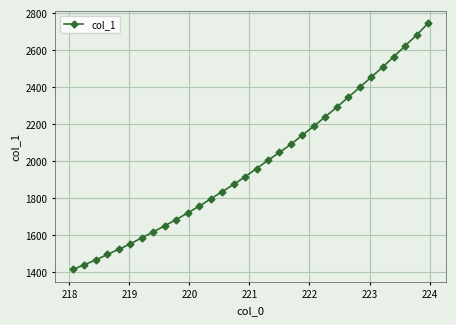

Does the chart display data point markers on the line(s)?

Yes